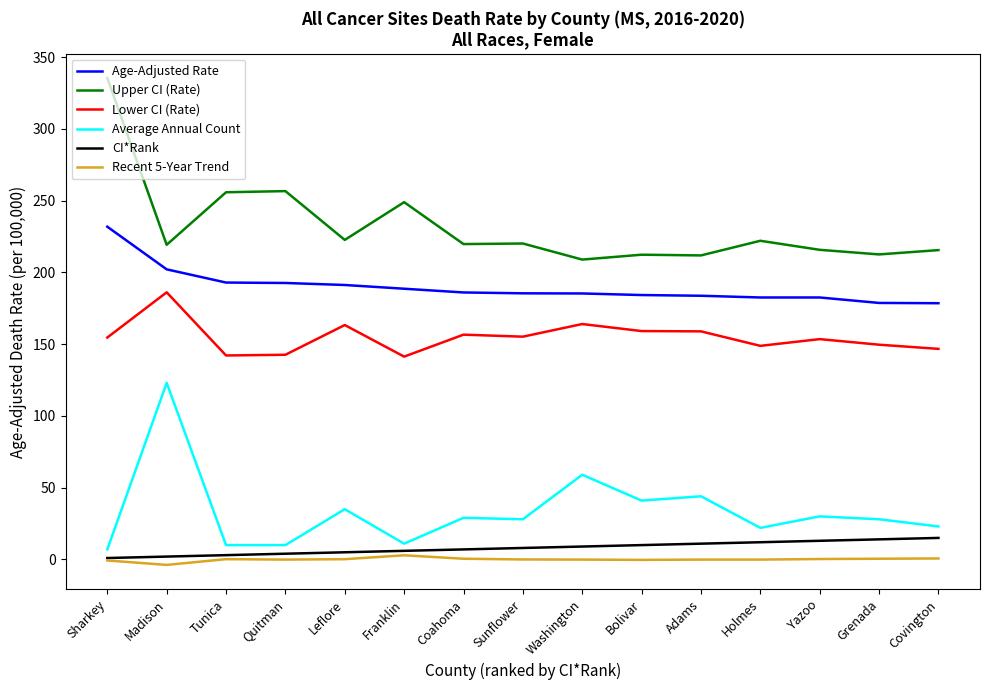

Where is Average Annual Count nearest to the value 65?

Washington